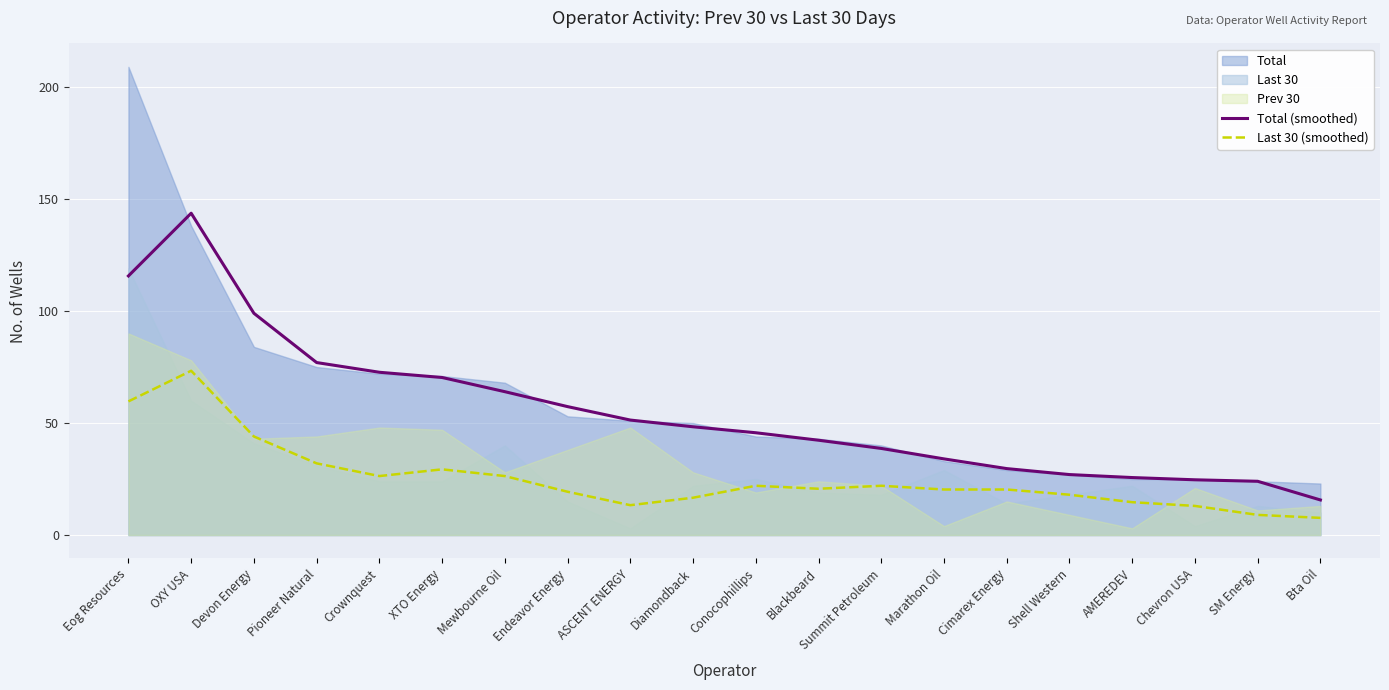

Where is the first local minimum for Last 30 (smoothed)?

Crownquest